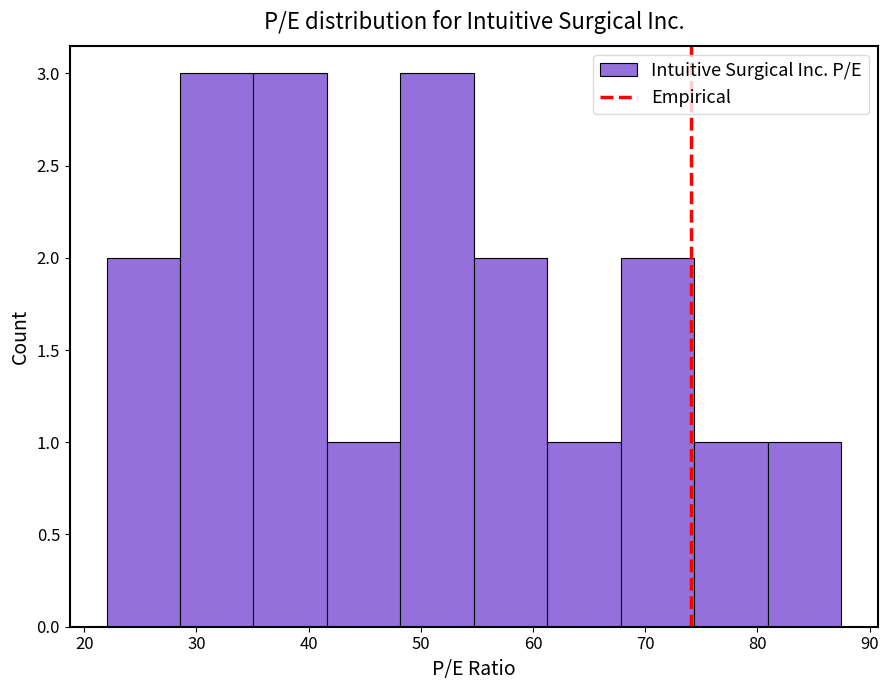

Reading left to right, list every bar in this chart as the range it spans on the x-axis followed by its height. Neither the bar edges nor the heights are printed on the chart, so give them approximately, as read against the axes.

22 to 29: 2
29 to 35: 3
35 to 42: 3
42 to 48: 1
48 to 55: 3
55 to 61: 2
61 to 68: 1
68 to 74: 2
74 to 81: 1
81 to 87: 1